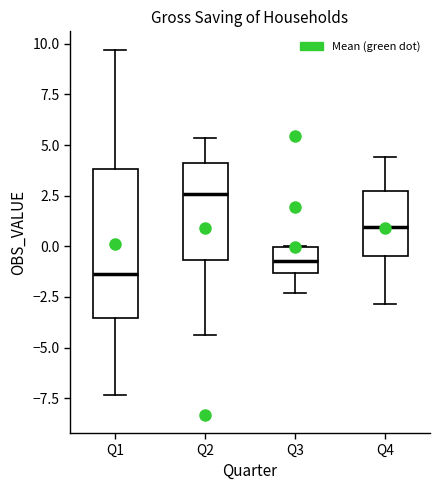

Reading left to right, read every box against the y-axis: the position of its median line, the range the box covers, and the ends of its whiskers. The values are not printed on the chart, so give them approximately, as read against the axis.

Q1: median -1.5, box -3.5 to 4.0, whiskers -7.5 to 9.5
Q2: median 2.5, box -0.5 to 4.0, whiskers -4.5 to 5.5
Q3: median -0.5, box -1.5 to 0.0, whiskers -2.5 to 0.0
Q4: median 1.0, box -0.5 to 2.5, whiskers -3.0 to 4.5